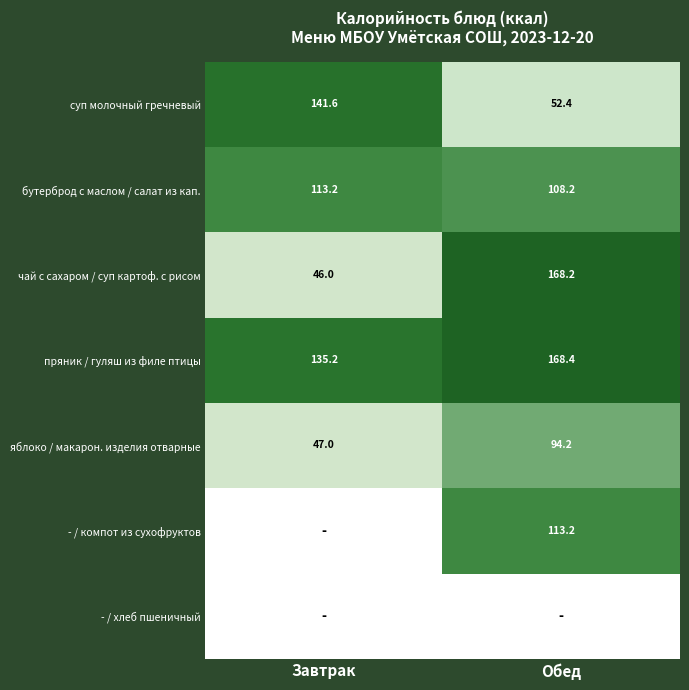

What is the sum of all бутерброд с маслом / салат из кап. values?

221.4